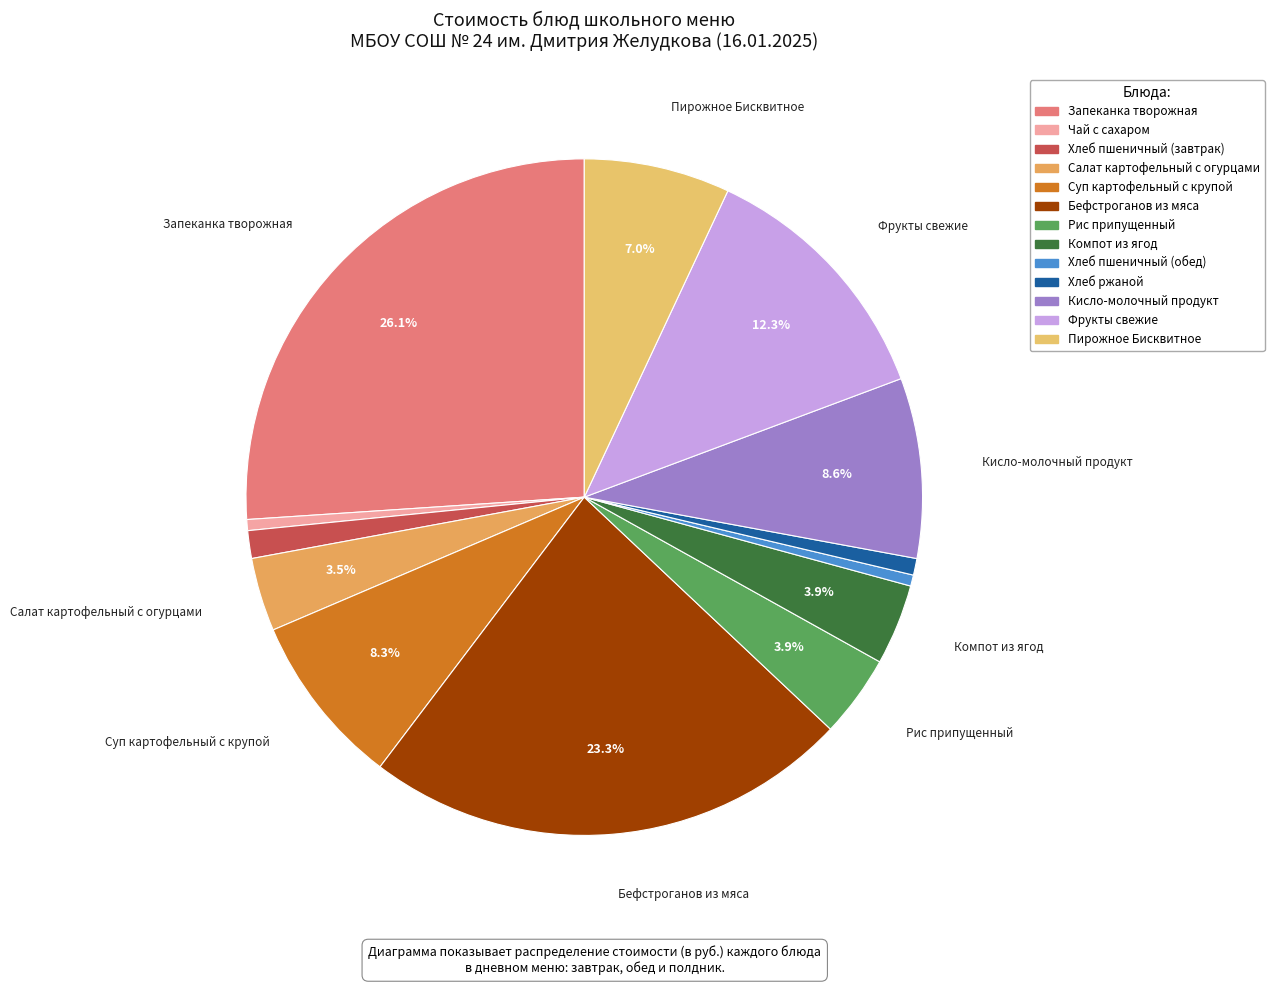

Does Салат картофельный с огурцами represent more than half of the total?

No